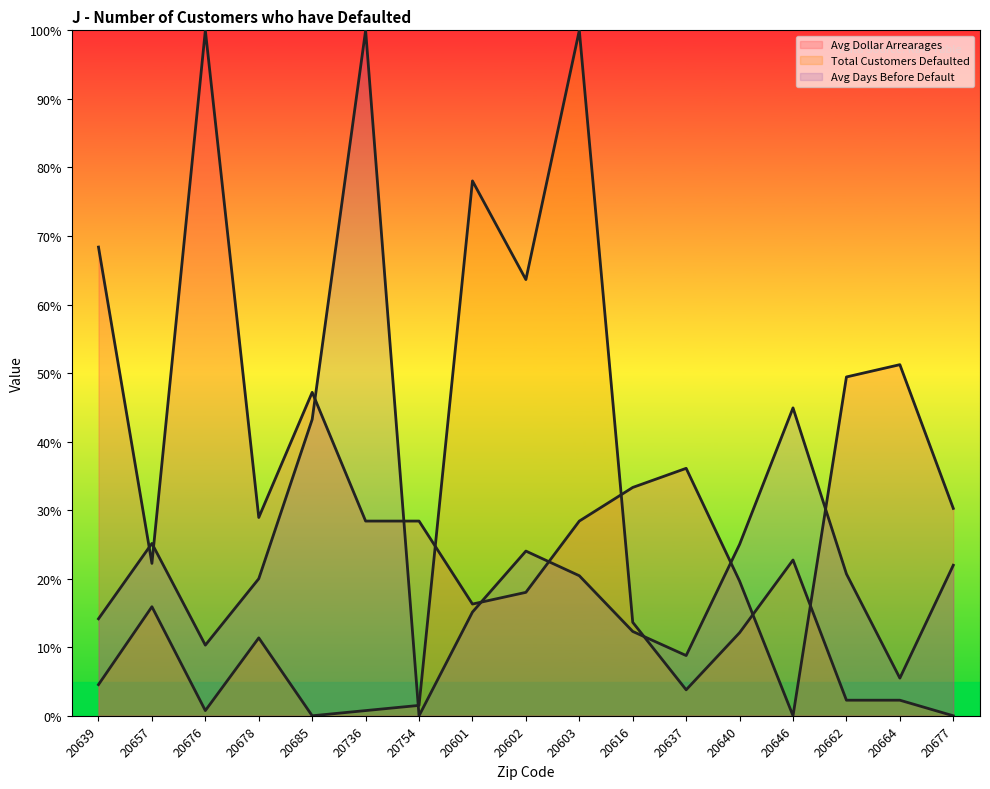

What is the value of the Total Customers Defaulted point at the 13th from the left?

12.1